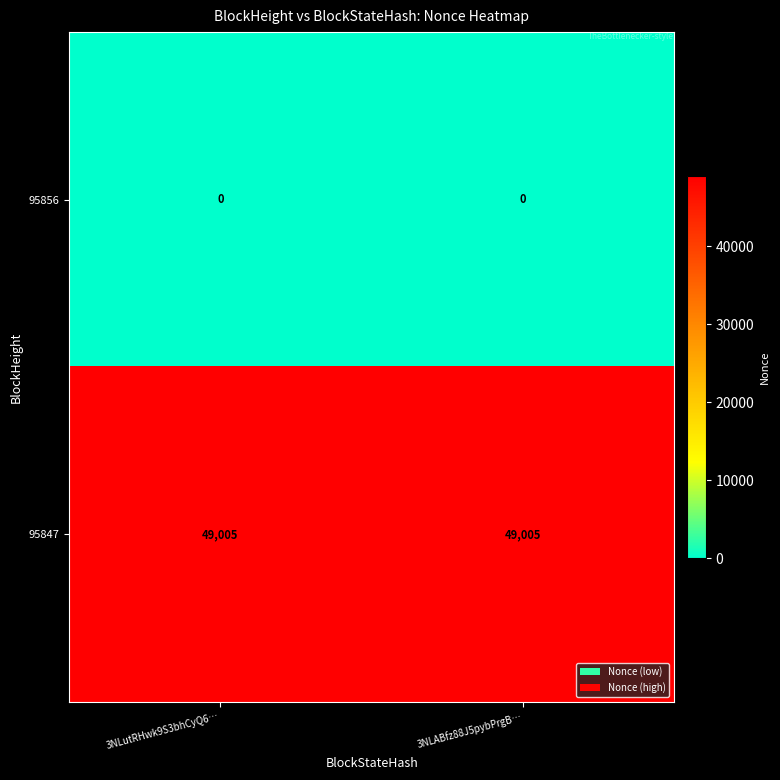

What is the difference between the highest and lowest values at 3NLutRHwk9S3bhCyQ6…?

49005